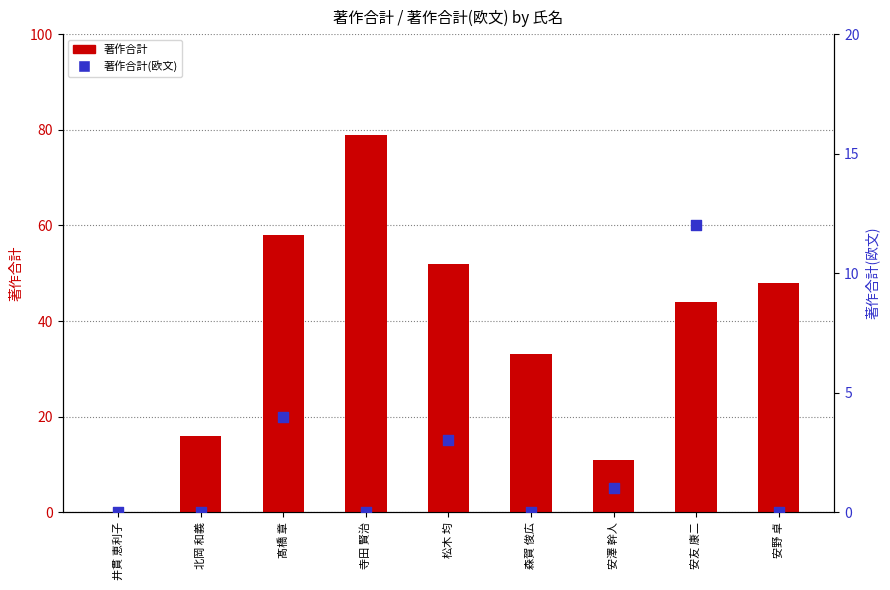

Which series has the largest total across all categories?

著作合計